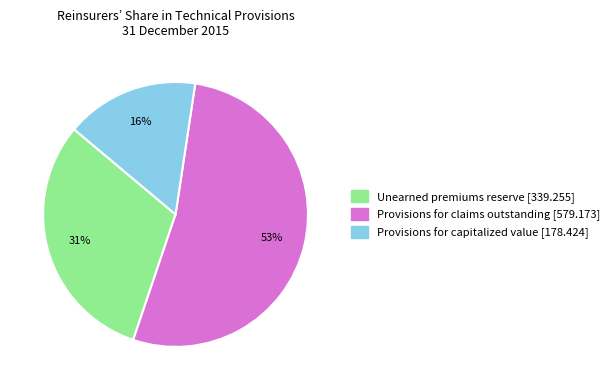

What is the ratio of the value at Provisions for claims outstanding [579.173] to the value at Unearned premiums reserve [339.255]?

1.7